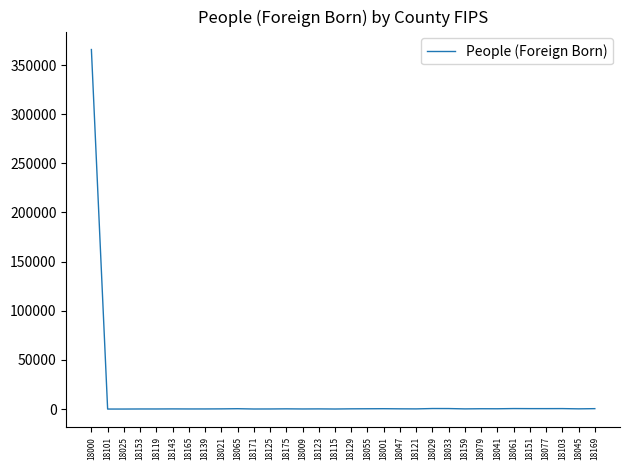

True or false: the data has more than 2 interior local peaks.

True